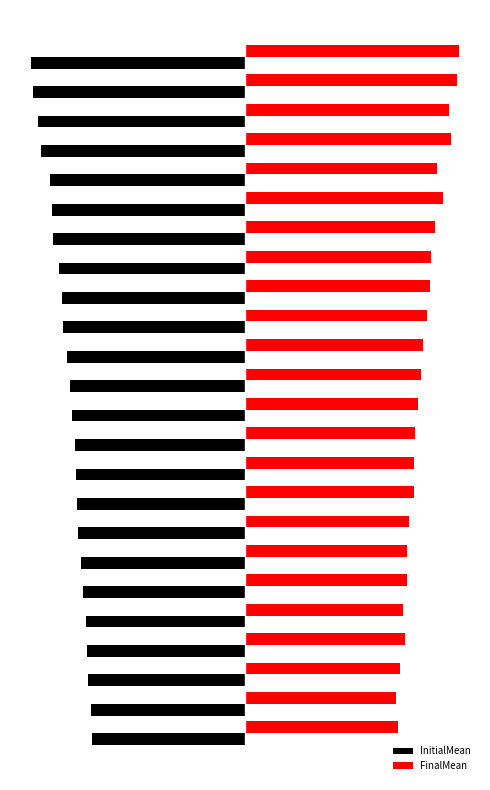

Reading left to right, transcribe all the data shown in this chart.

InitialMean: -1886	-1898	-1926	-1941	-1950	-1991	-2010	-2050	-2060	-2073	-2091	-2128	-2146	-2186	-2231	-2246	-2284	-2355	-2370	-2400	-2510	-2539	-2604	-2626
FinalMean: 1880	1861	1905	1970	1945	1997	1995	2019	2082	2073	2090	2127	2167	2188	2231	2270	2290	2339	2437	2362	2526	2503	2605	2626